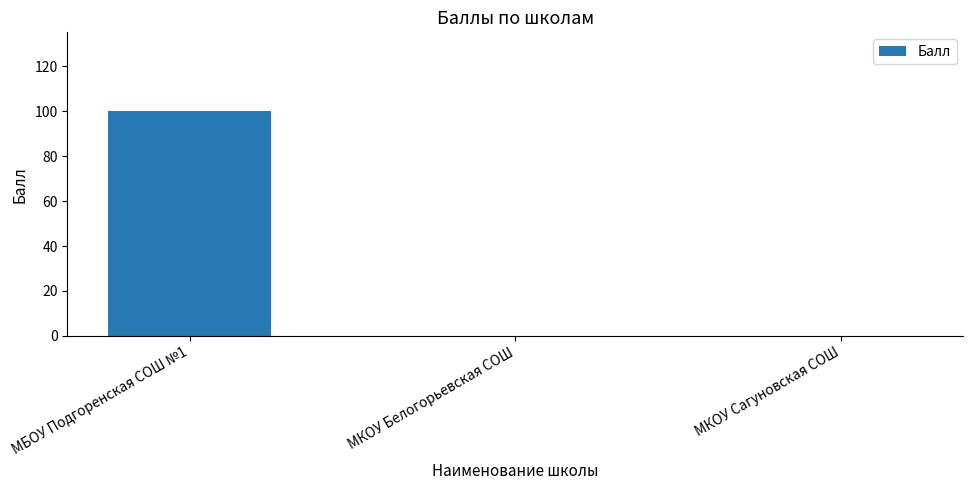

What is the sum of all values?

100